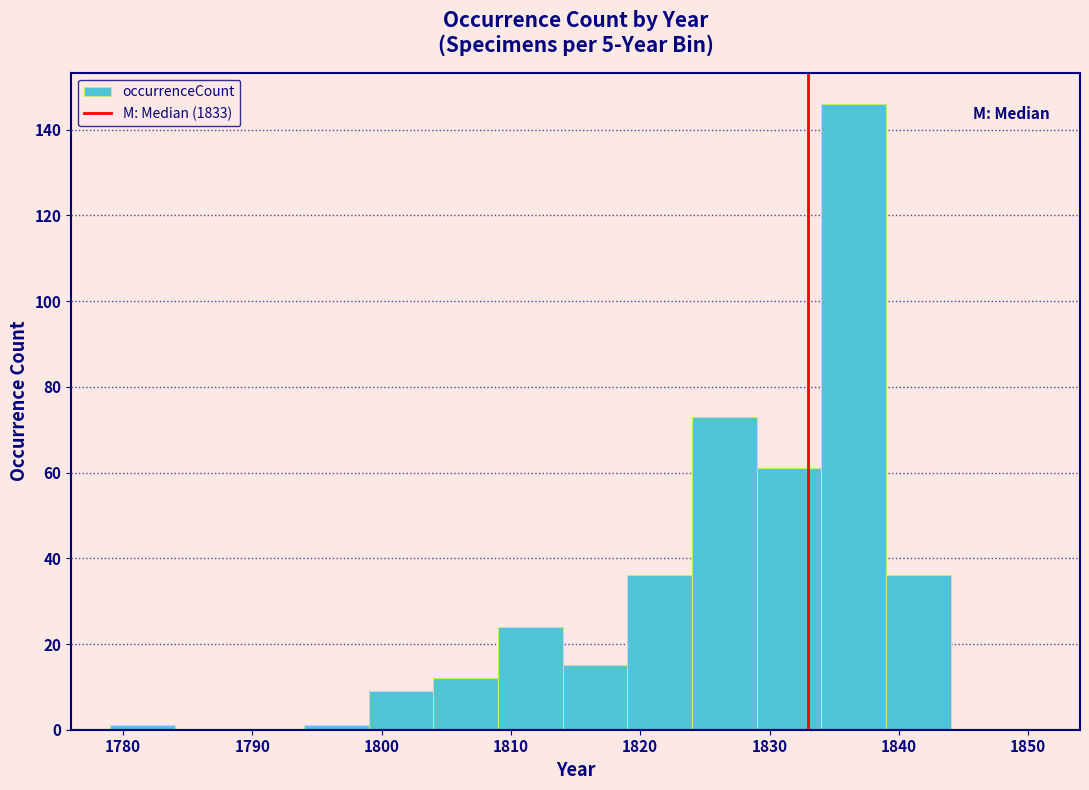

Reading left to right, list every bar in this chart as the range it spans on the x-axis followed by its height. The values are not printed on the chart, so give them approximately, as read against the axis.

1779 to 1784: under 2
1784 to 1789: 0
1789 to 1794: 0
1794 to 1799: under 2
1799 to 1804: 10
1804 to 1809: 12
1809 to 1814: 24
1814 to 1819: 16
1819 to 1824: 36
1824 to 1829: 74
1829 to 1834: 62
1834 to 1839: 146
1839 to 1844: 36
1844 to 1849: 0